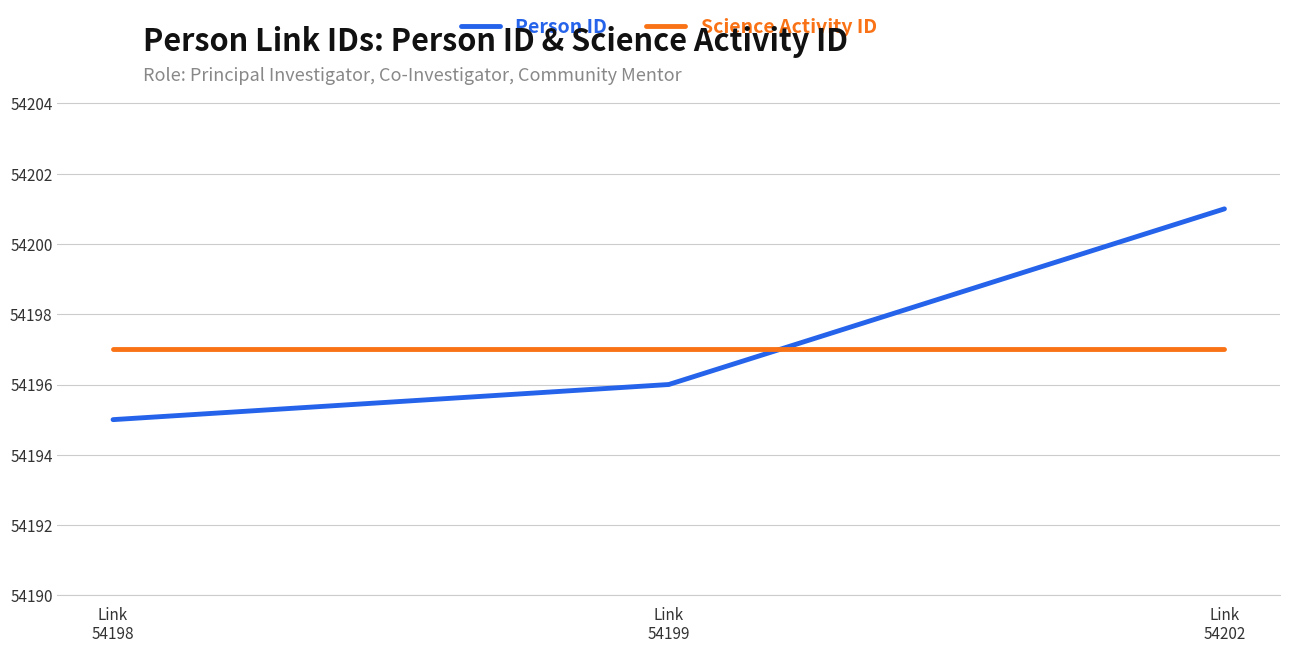

What is the highest value of the Science Activity ID series?

54197